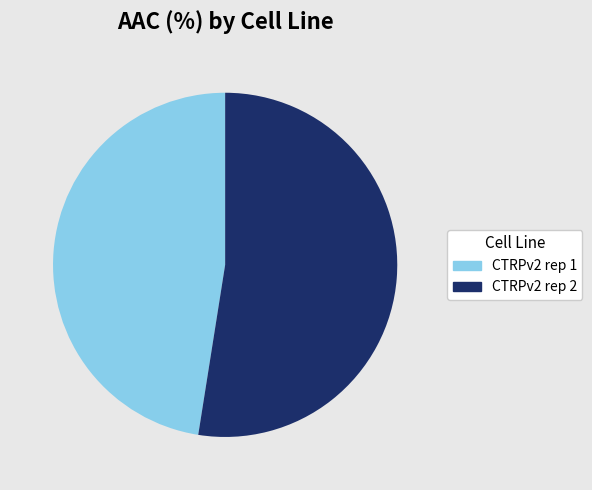

Is there any slice that represents more than half of the pie?

Yes